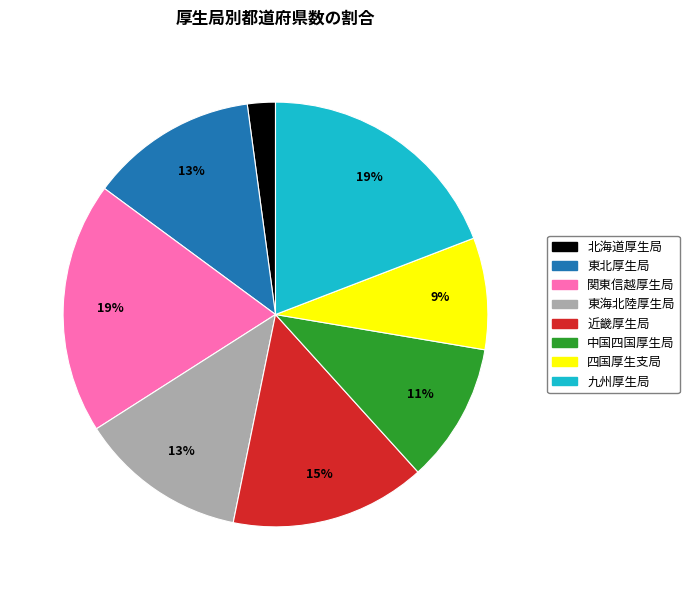

The 東海北陸厚生局 slice represents 13% of the pie. True or false?

True